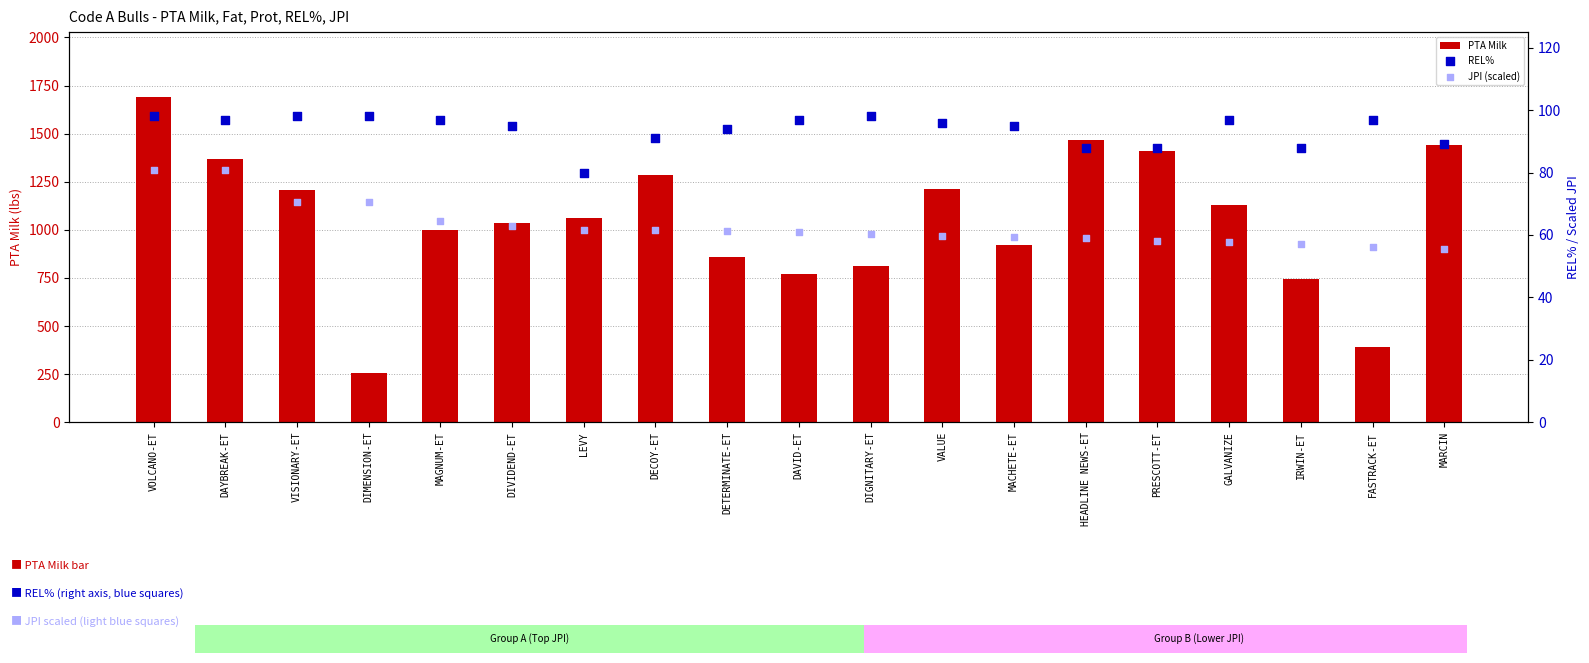

At which category is the sum across all series the highest?

VOLCANO-ET